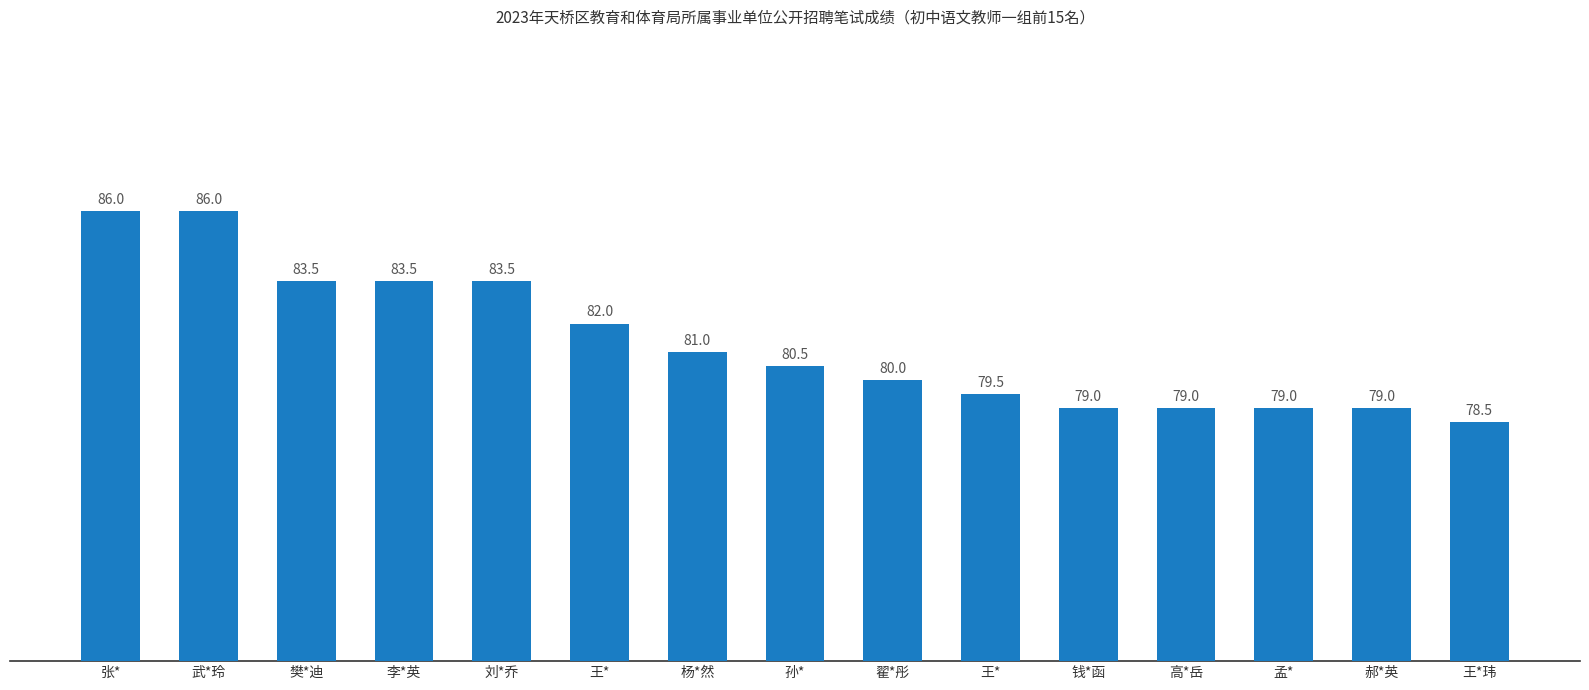

What is the value of the 5th bar from the left?

83.5